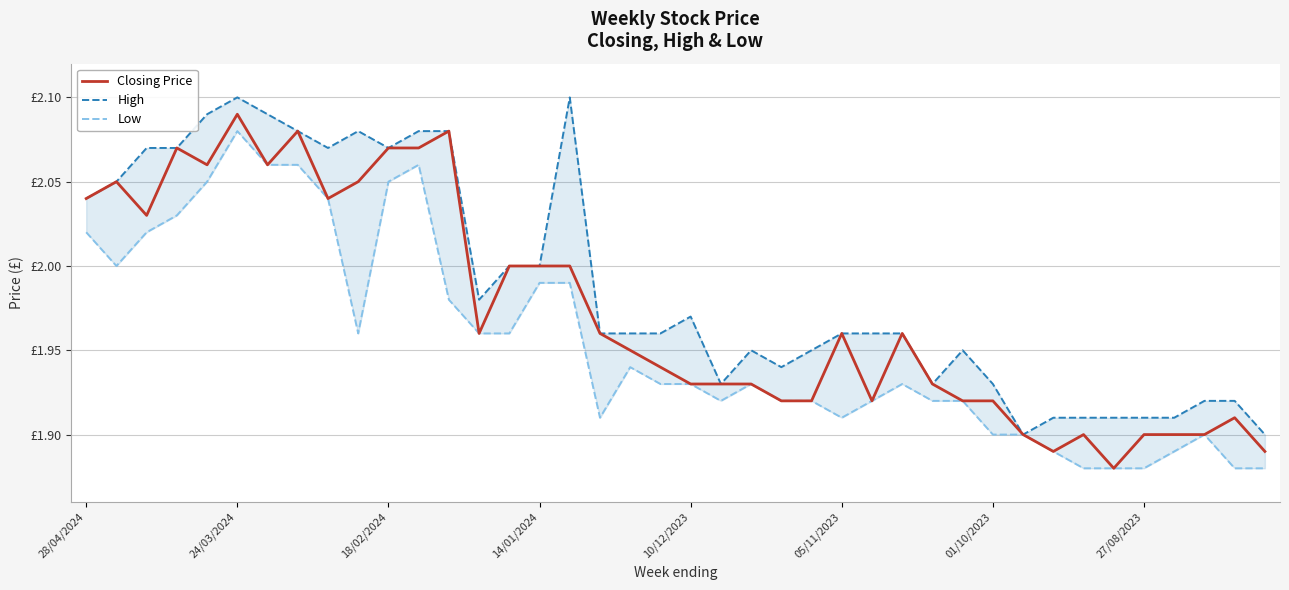

What is the value of the Low point at the 29th from the left?

1.9